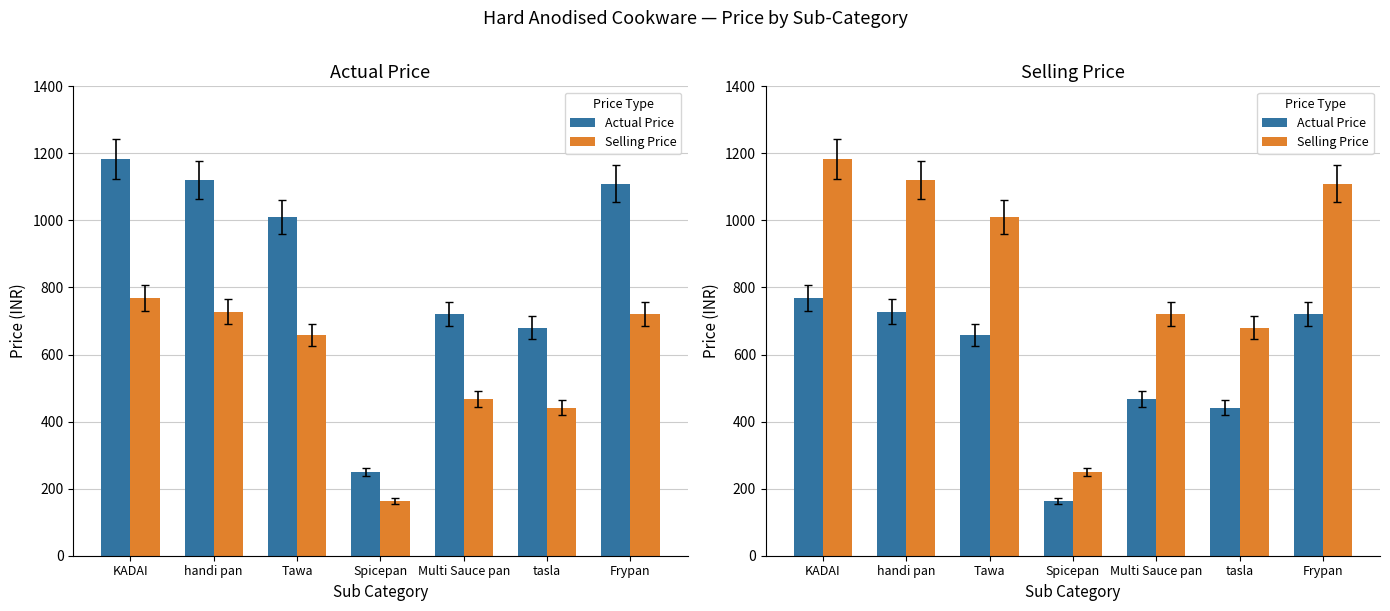

What is the sum of all Actual Price values?

3949